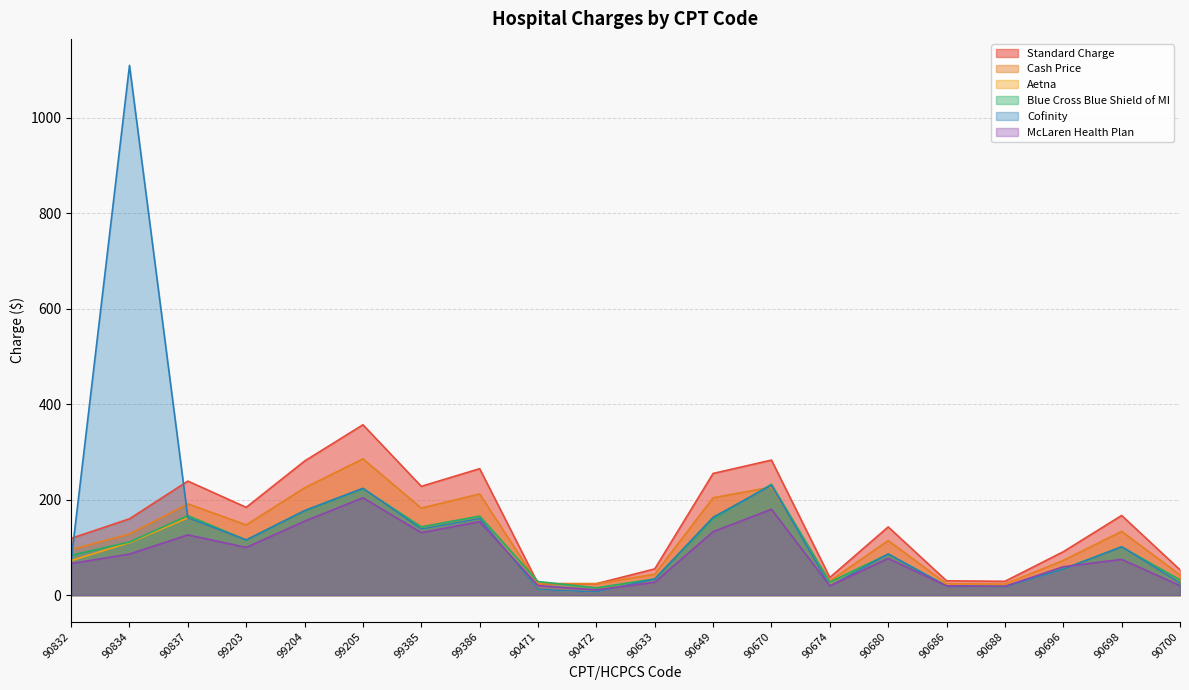

Is it true that Cash Price equals 128.4 at 90832?

False